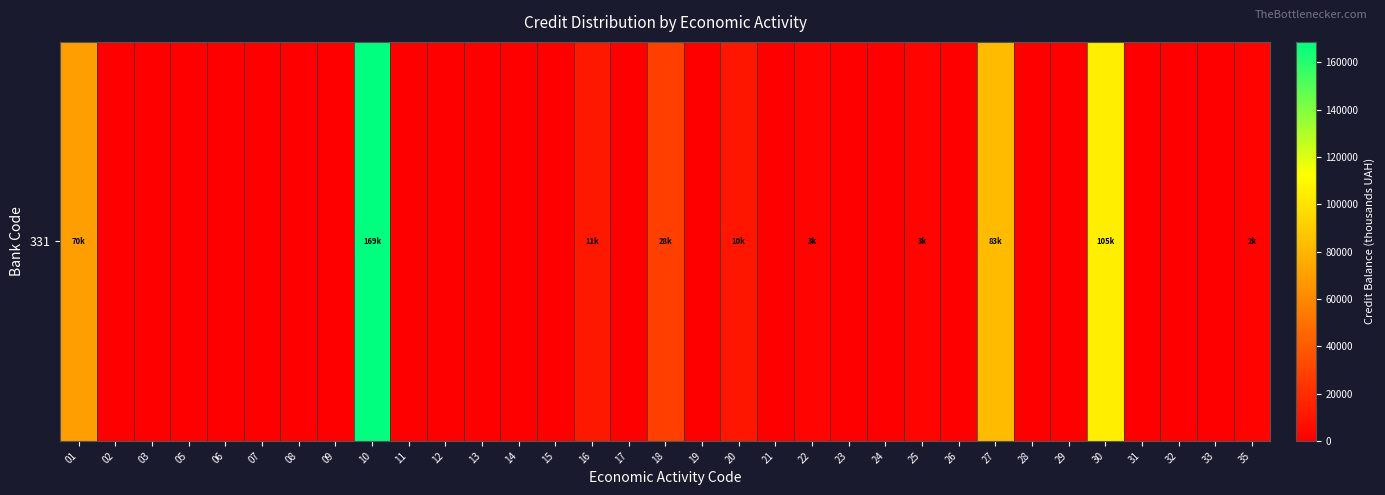

Rank the categories by value from lowest to highest.

02, 03, 05, 06, 07, 08, 09, 11, 12, 13, 14, 15, 17, 19, 21, 23, 24, 26, 28, 29, 31, 32, 33, 35, 22, 25, 20, 16, 18, 01, 27, 30, 10